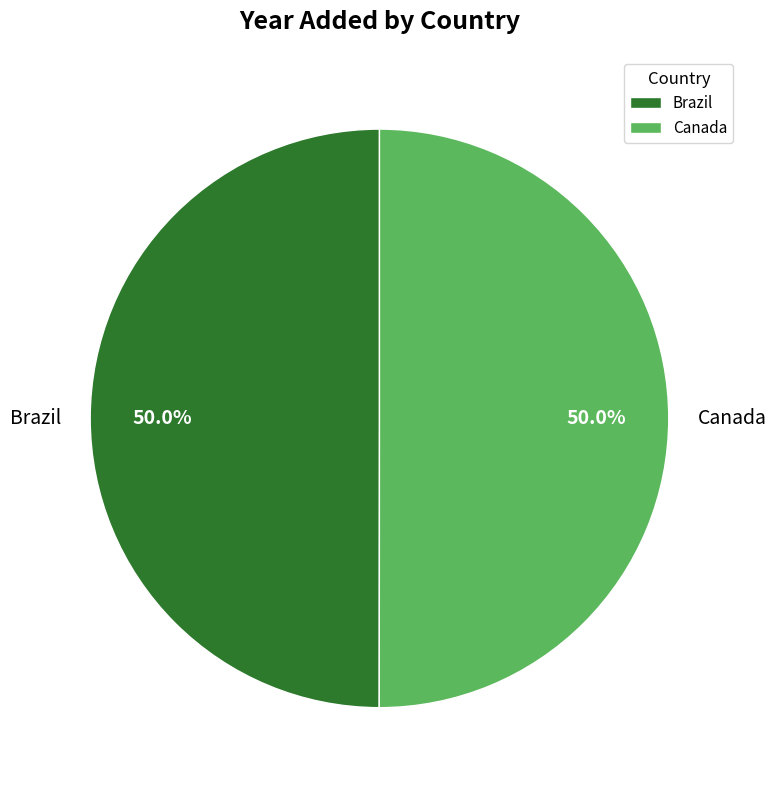

What is the ratio of the value at Canada to the value at Brazil?

1.0